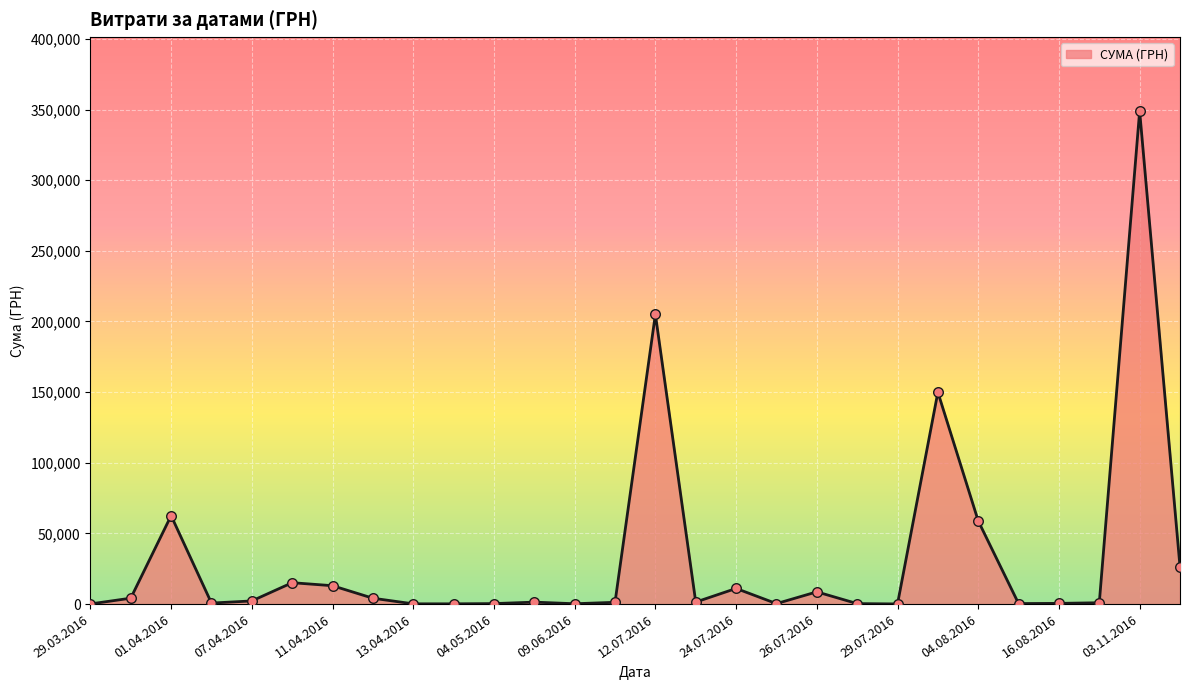

What is the difference between the maximum and minimum values?

348868.1